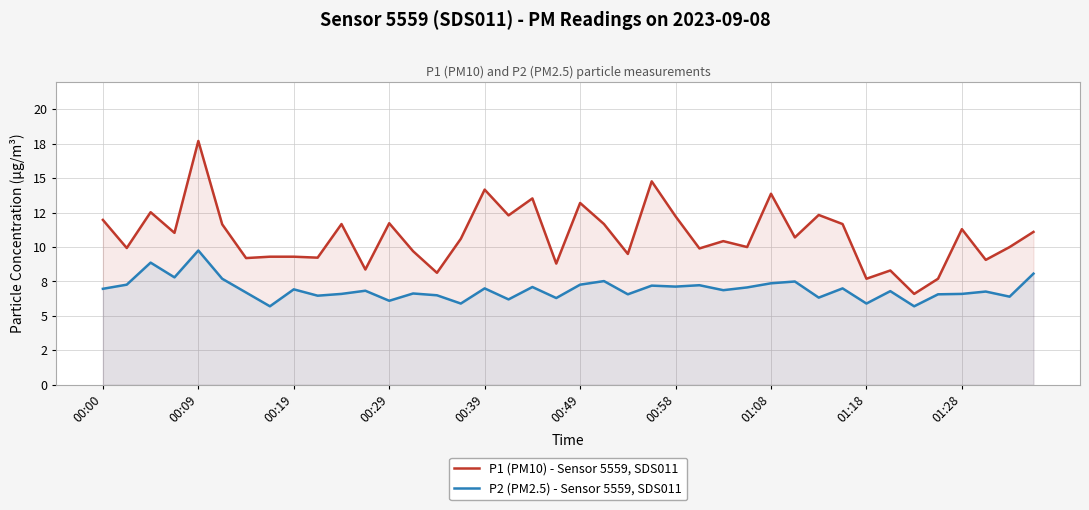

What are all the series names shown in the legend?

P1 (PM10) - Sensor 5559, SDS011, P2 (PM2.5) - Sensor 5559, SDS011